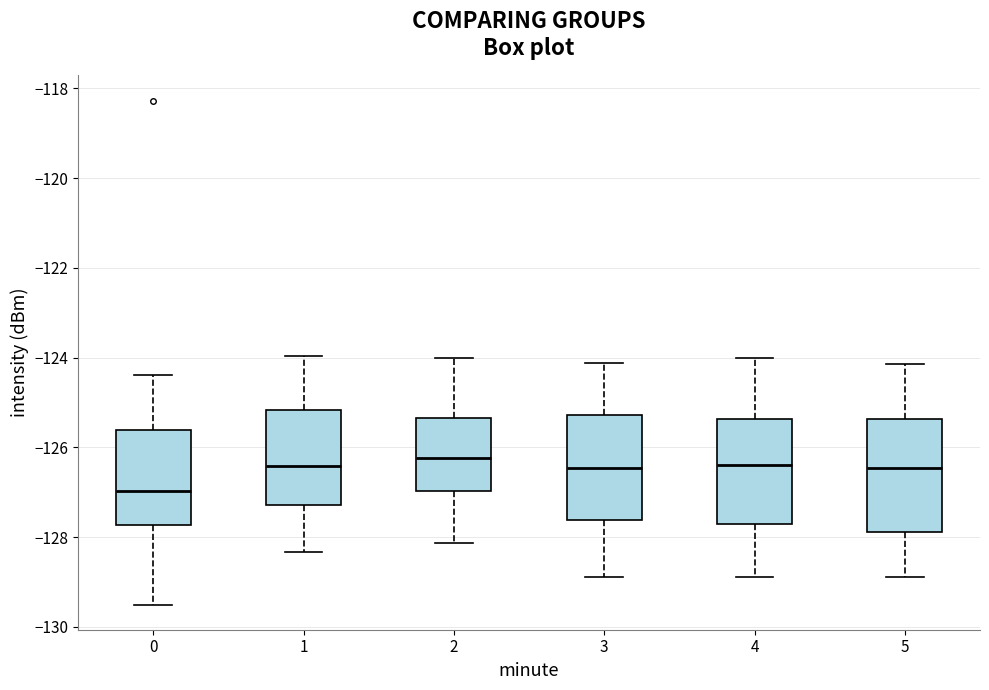

Reading left to right, read every box against the y-axis: the position of its median line, the range the box covers, and the ends of its whiskers. The values are not printed on the chart, so give them approximately, as read against the axis.

0: median -127.0, box -127.8 to -125.6, whiskers -129.6 to -124.4
1: median -126.4, box -127.2 to -125.2, whiskers -128.4 to -124.0
2: median -126.2, box -127.0 to -125.4, whiskers -128.2 to -124.0
3: median -126.4, box -127.6 to -125.2, whiskers -128.8 to -124.2
4: median -126.4, box -127.8 to -125.4, whiskers -129.0 to -124.0
5: median -126.4, box -127.8 to -125.4, whiskers -129.0 to -124.2